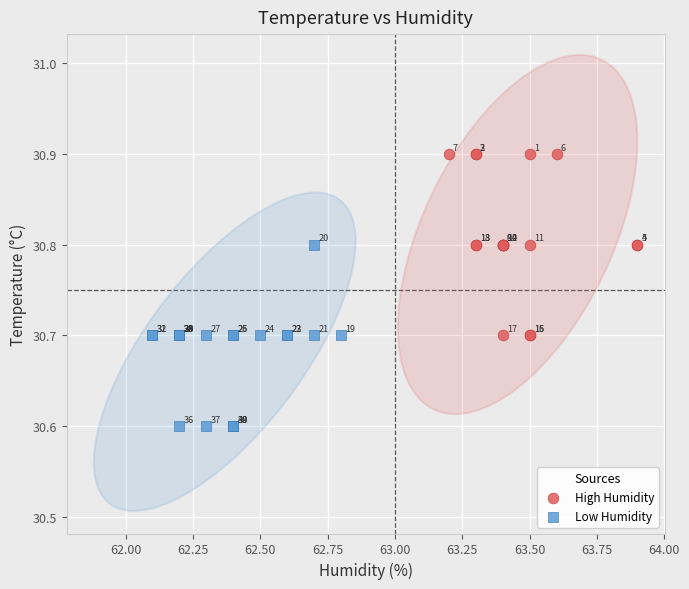

Which series contains the lowest Y value?

Low Humidity